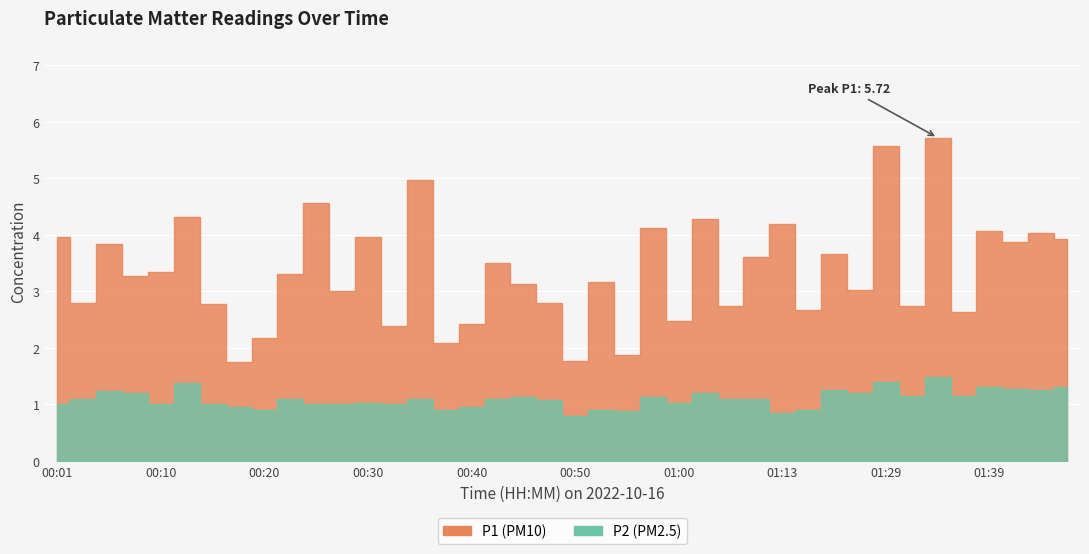

True or false: P2 and P1 intersect in this chart.

False